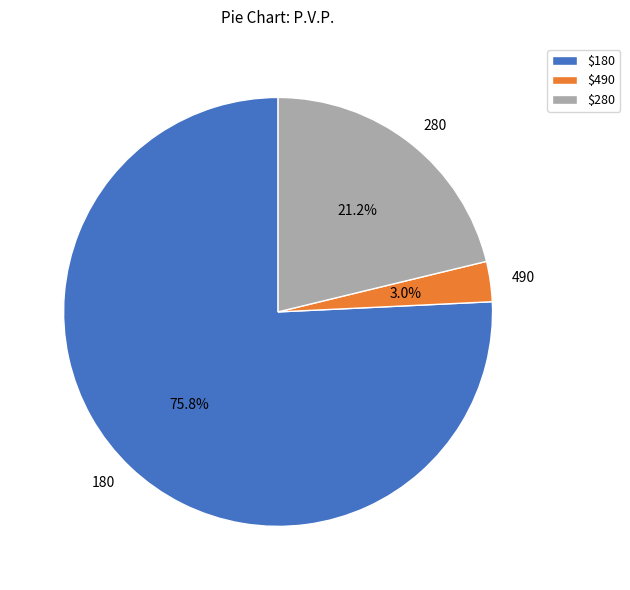

What percentage do 180 and 490 together represent?

78.8%